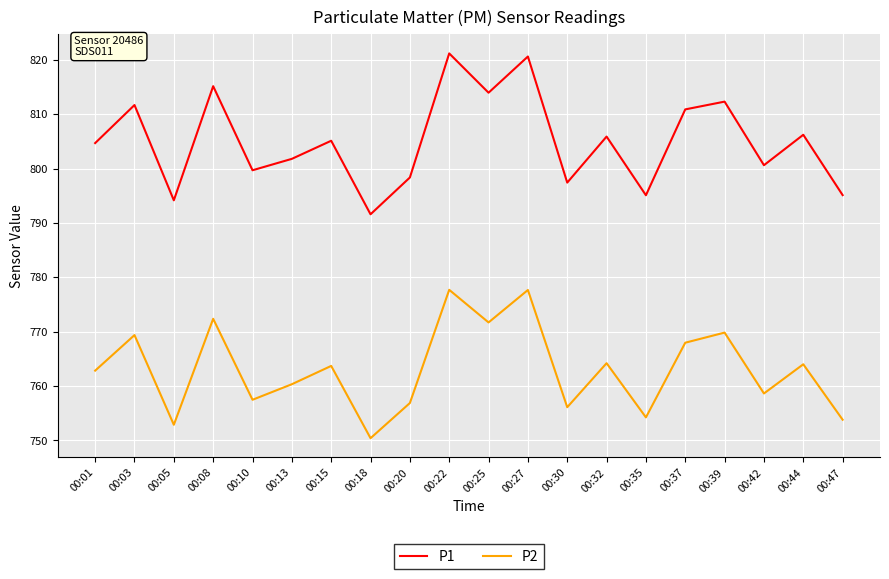

What is the maximum value shown in the chart?

821.2